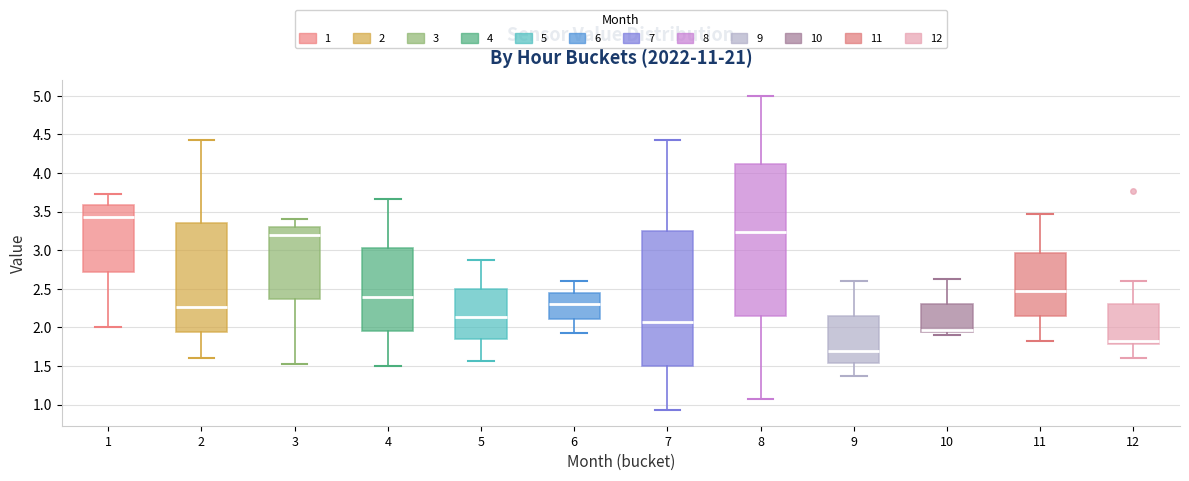

Where does the median line of the box at x = 3 sit on the y-axis? The values are not printed on the chart, so give them approximately, as read against the axis.

3.20